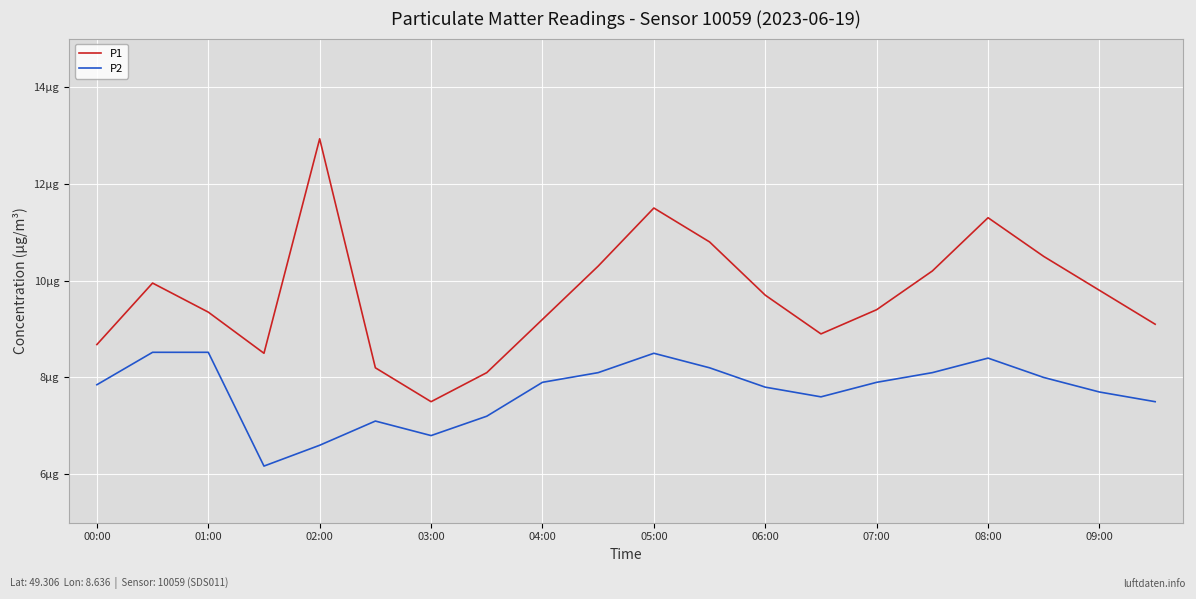

Is this an area chart (filled region under the line)?

No